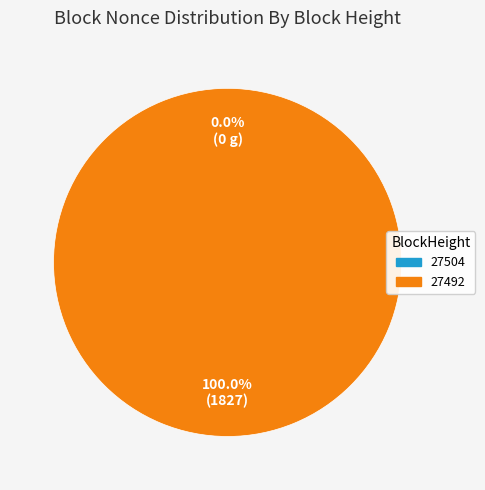

Which slice represents more than half of the pie?

27492